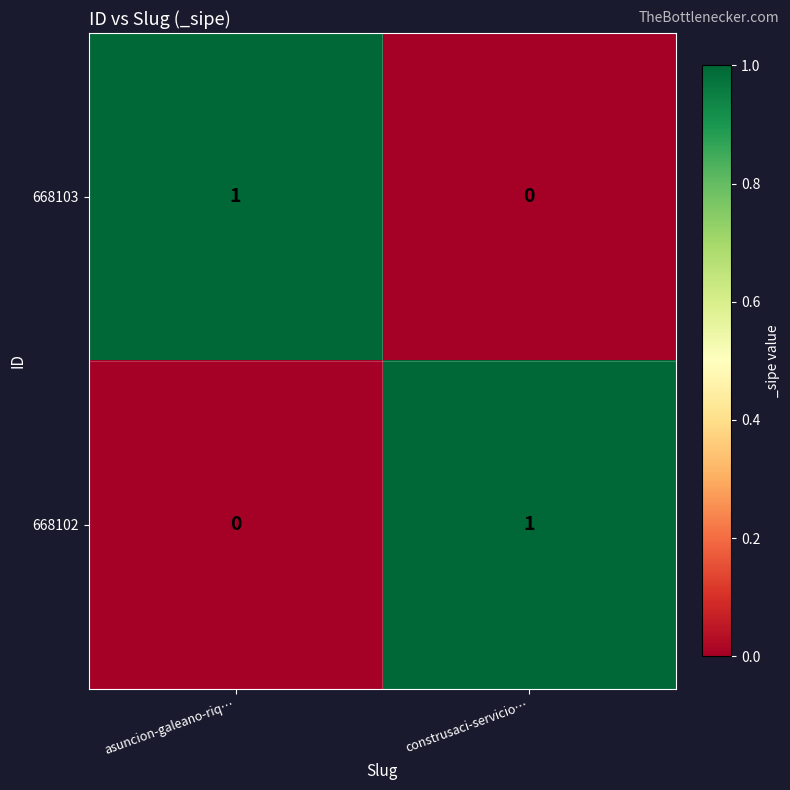

At which label is 668102 closest to 0?

asuncion-galeano-riq…